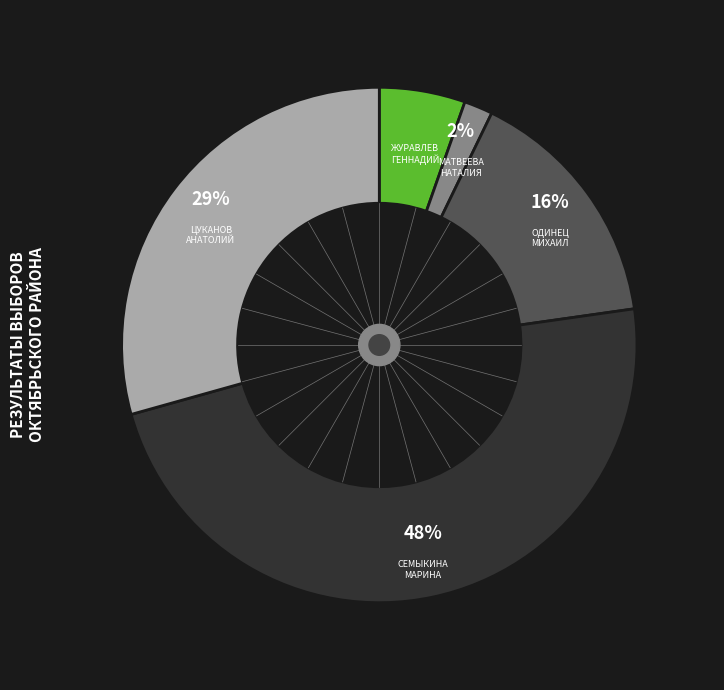

Is there a majority slice in this chart?

No